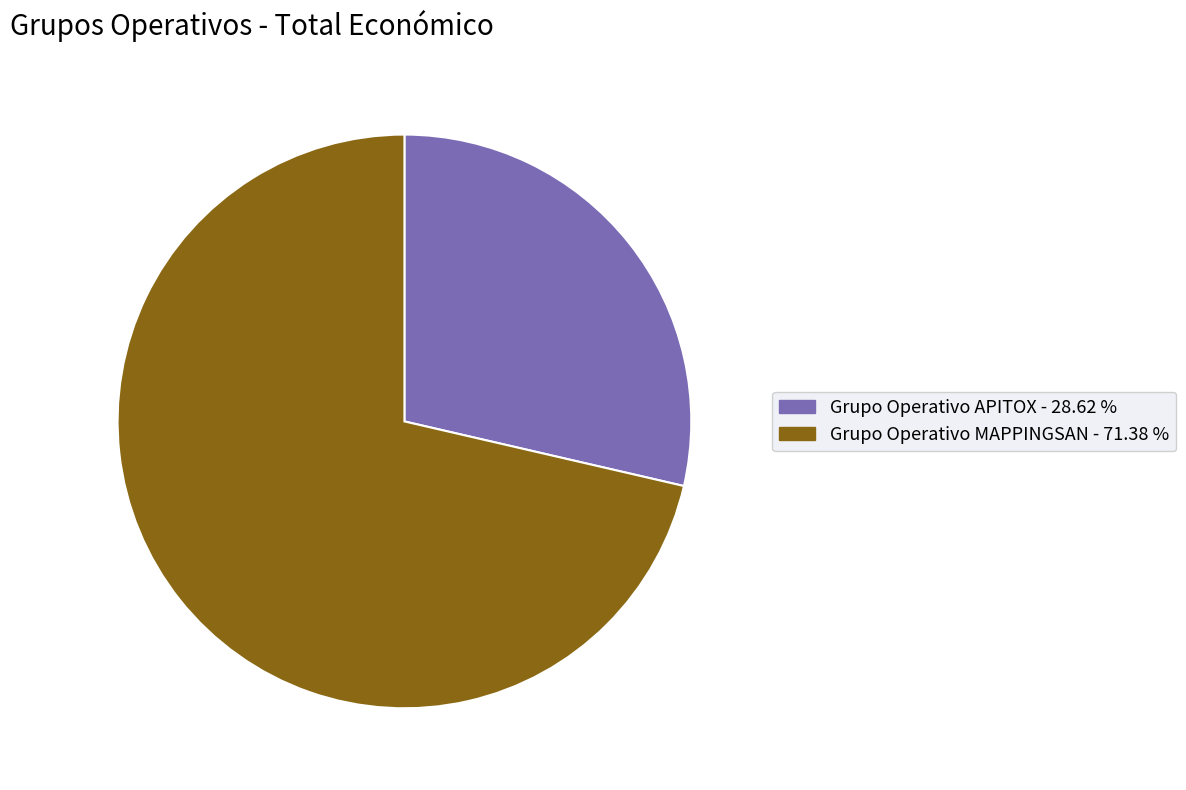

Is there any slice that represents more than half of the pie?

Yes